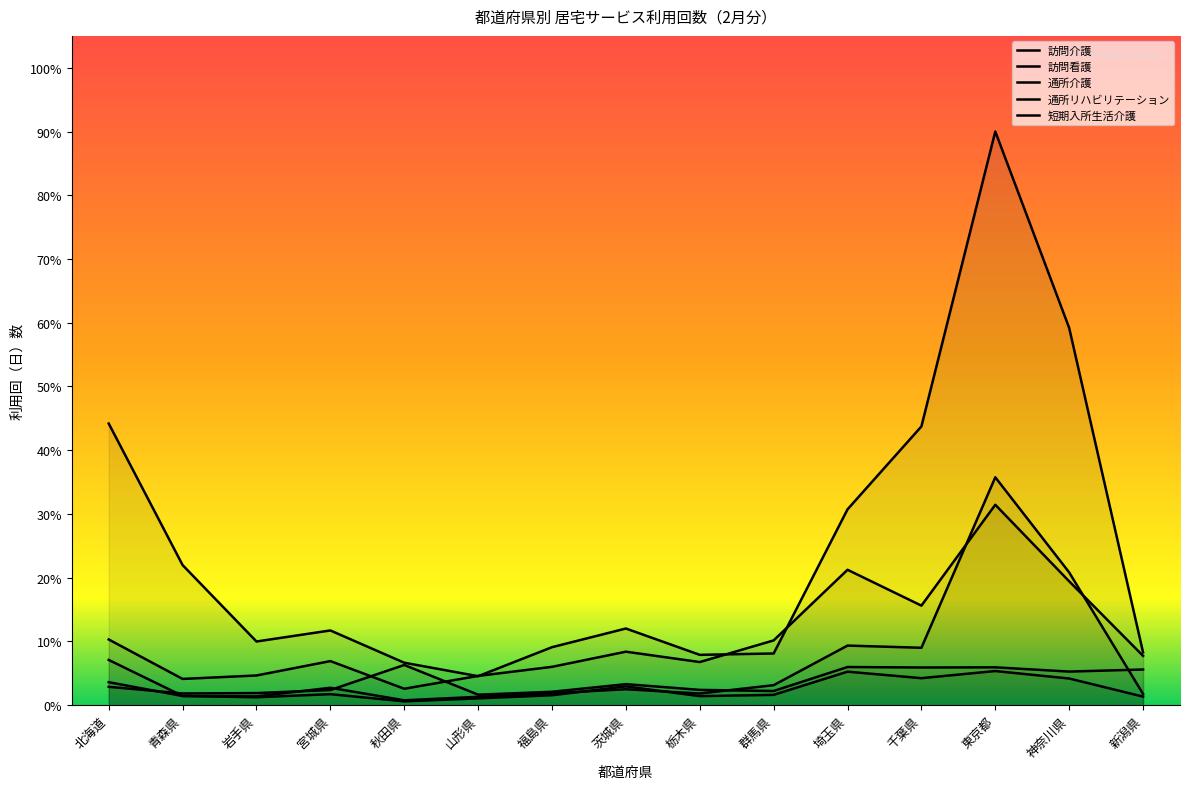

True or false: 短期入所生活介護 has more than 0 points higher than both neighbors.

True